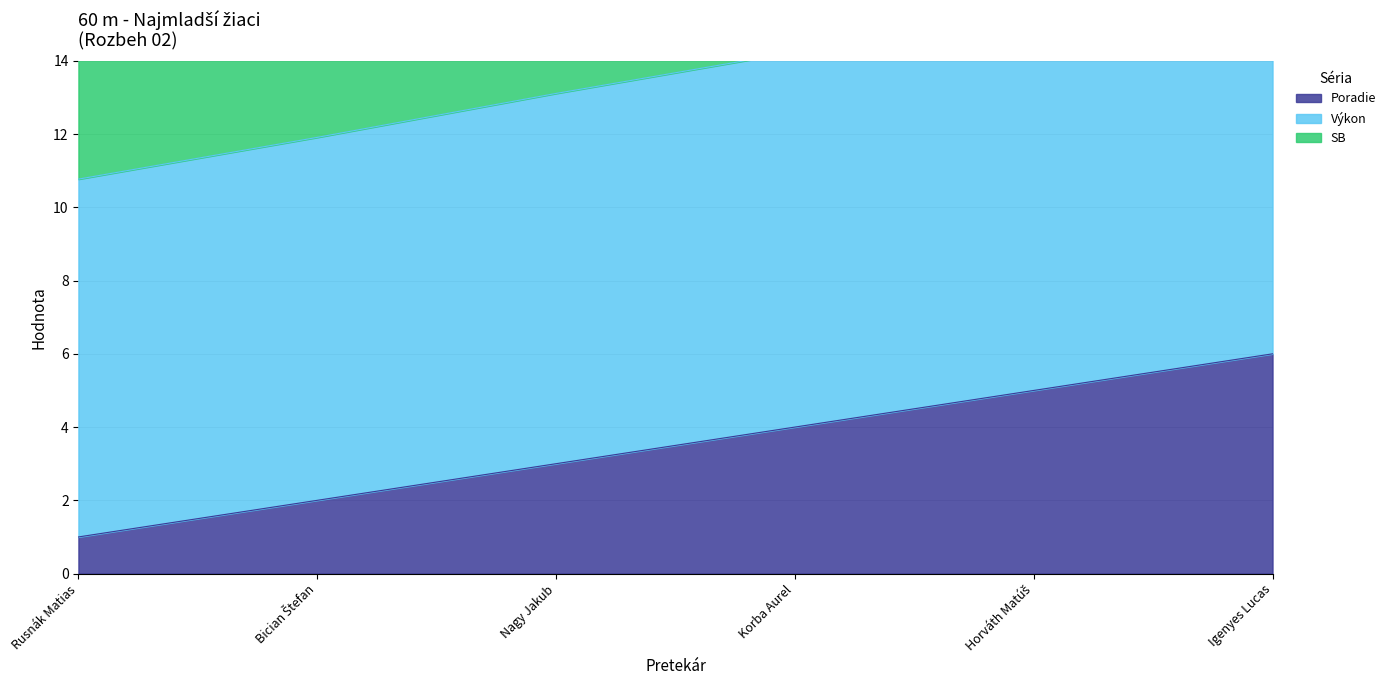

Rank the series at Nagy Jakub from highest to lowest value.

Výkon, Poradie